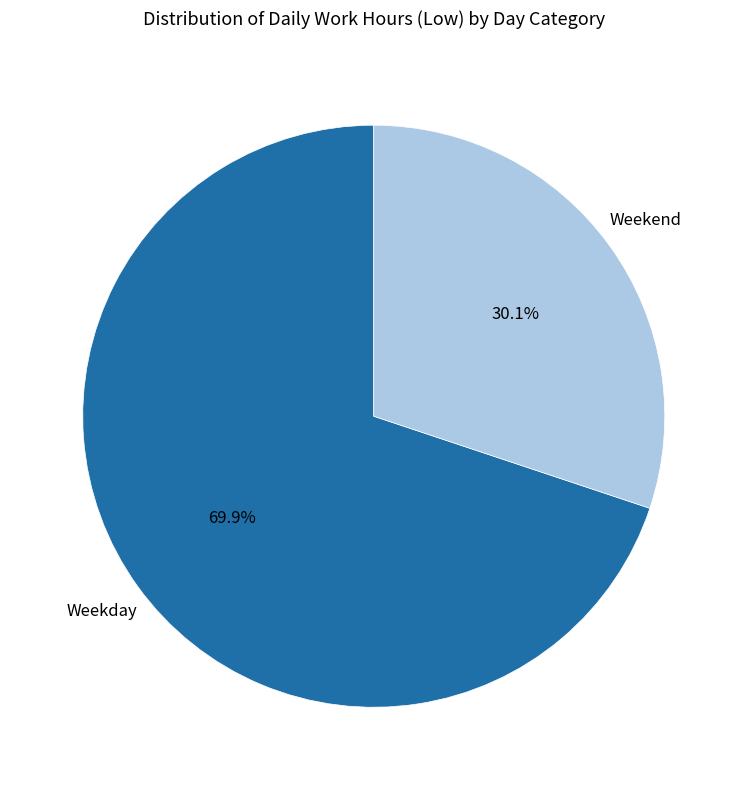

Is there a majority slice in this chart?

Yes